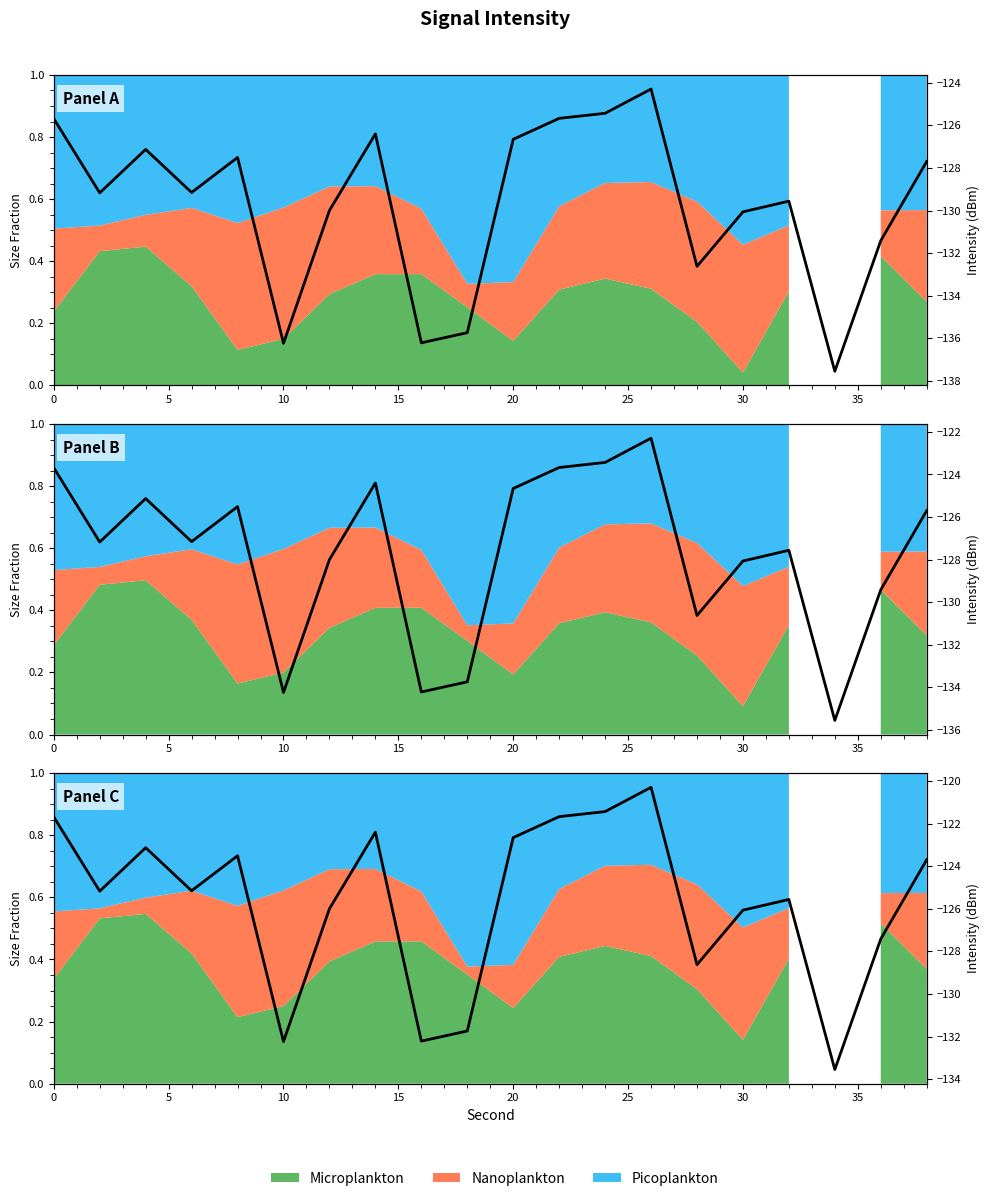

How many values exceed -125?

9